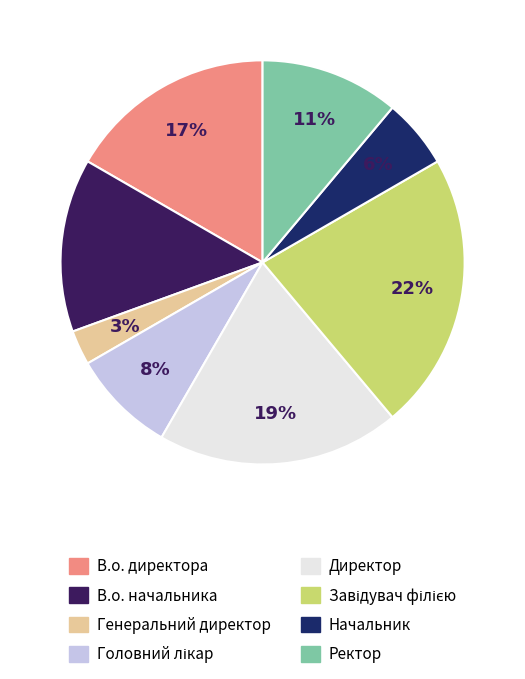

What is the largest slice in the pie chart?

Завідувач філією